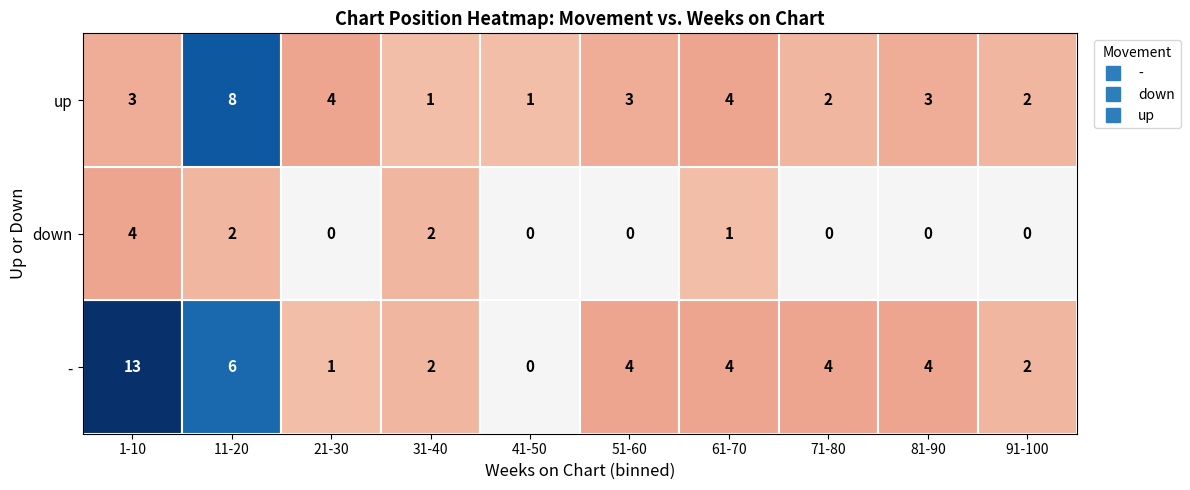

How many categories are shown in the chart?

10